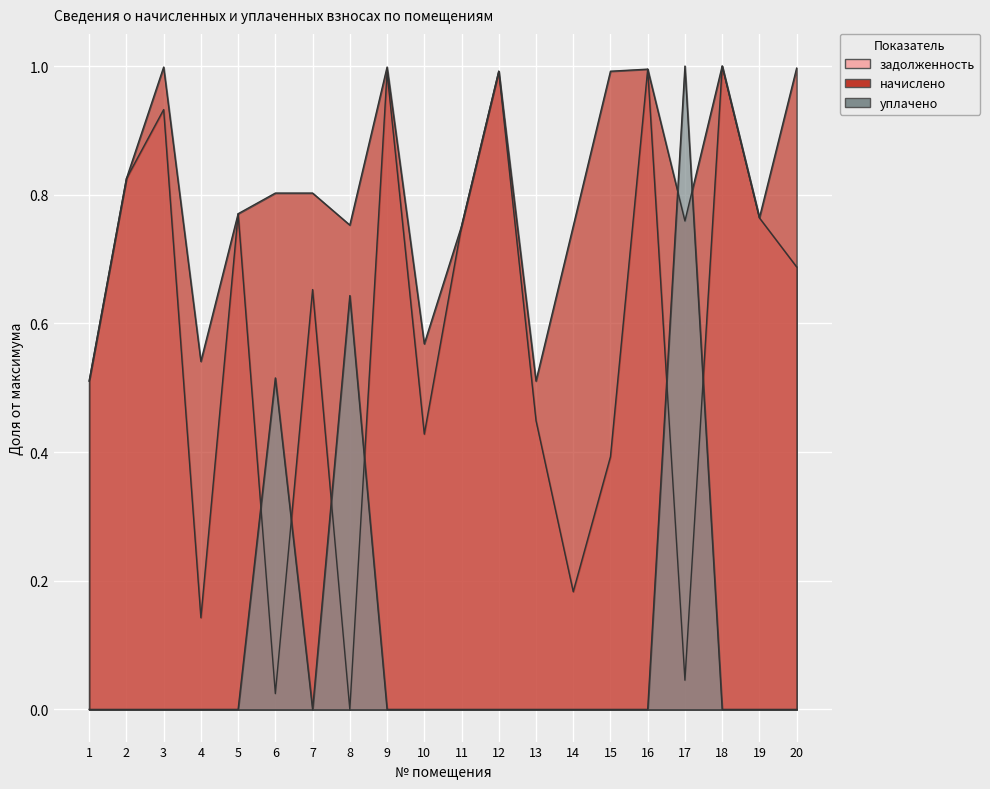

Between 1 and 5, which series saw the biggest shift?

задолженность